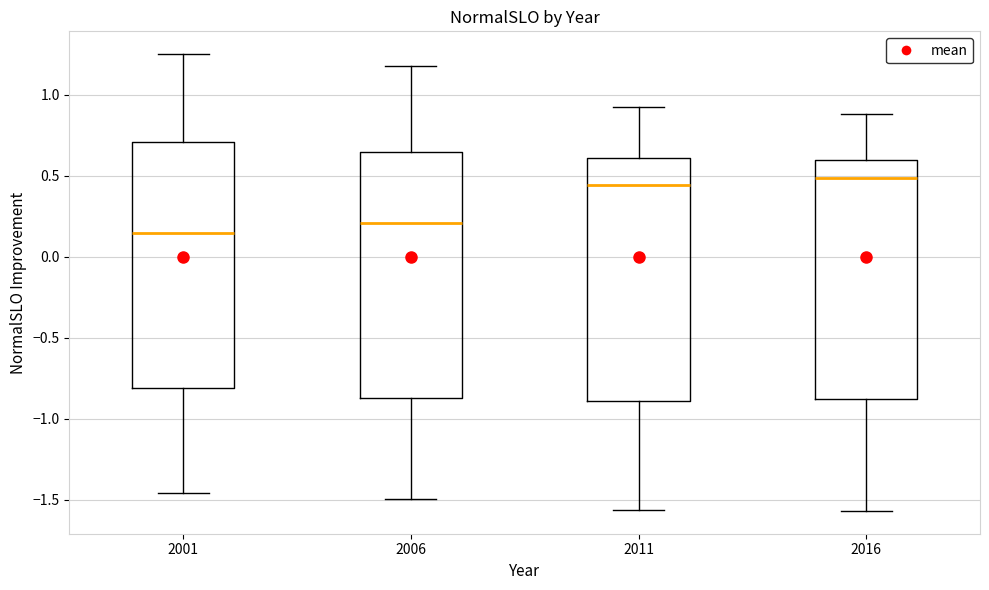

Reading left to right, read every box against the y-axis: the position of its median line, the range the box covers, and the ends of its whiskers. The values are not printed on the chart, so give them approximately, as read against the axis.

2001: median 0.15, box -0.80 to 0.70, whiskers -1.45 to 1.25
2006: median 0.20, box -0.85 to 0.65, whiskers -1.50 to 1.15
2011: median 0.45, box -0.90 to 0.60, whiskers -1.55 to 0.90
2016: median 0.50, box -0.90 to 0.60, whiskers -1.55 to 0.90